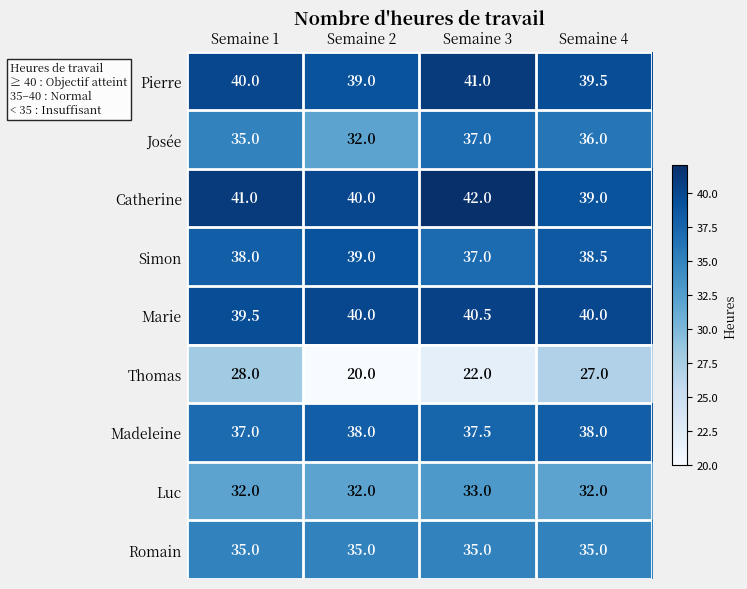

At Semaine 4, list the series in order from smallest to largest.

Thomas, Luc, Romain, Josée, Madeleine, Simon, Catherine, Pierre, Marie